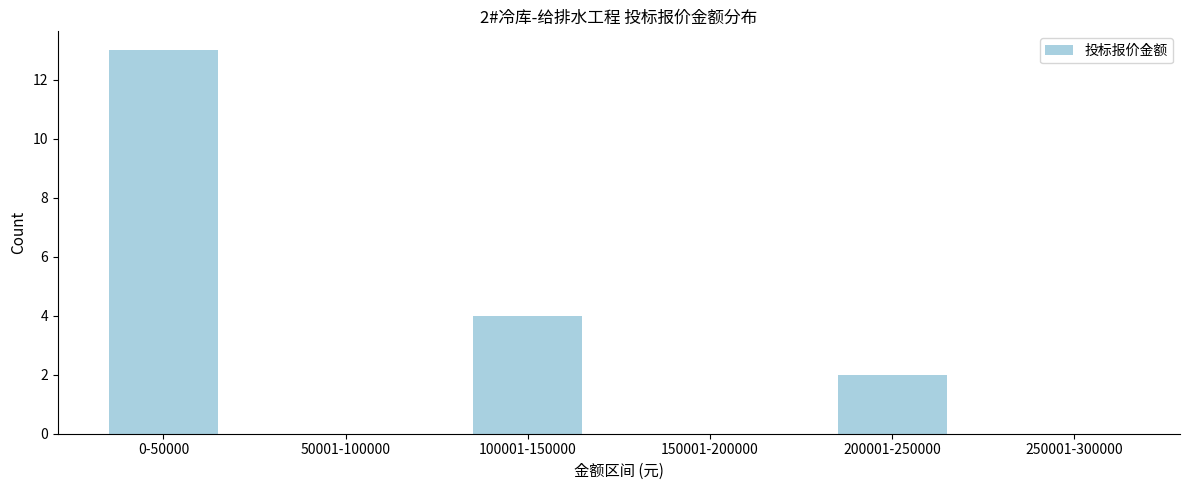

Reading left to right, what are all the values shown in this chart?

0-50000=13	50001-100000=0	100001-150000=4	150001-200000=0	200001-250000=2	250001-300000=0